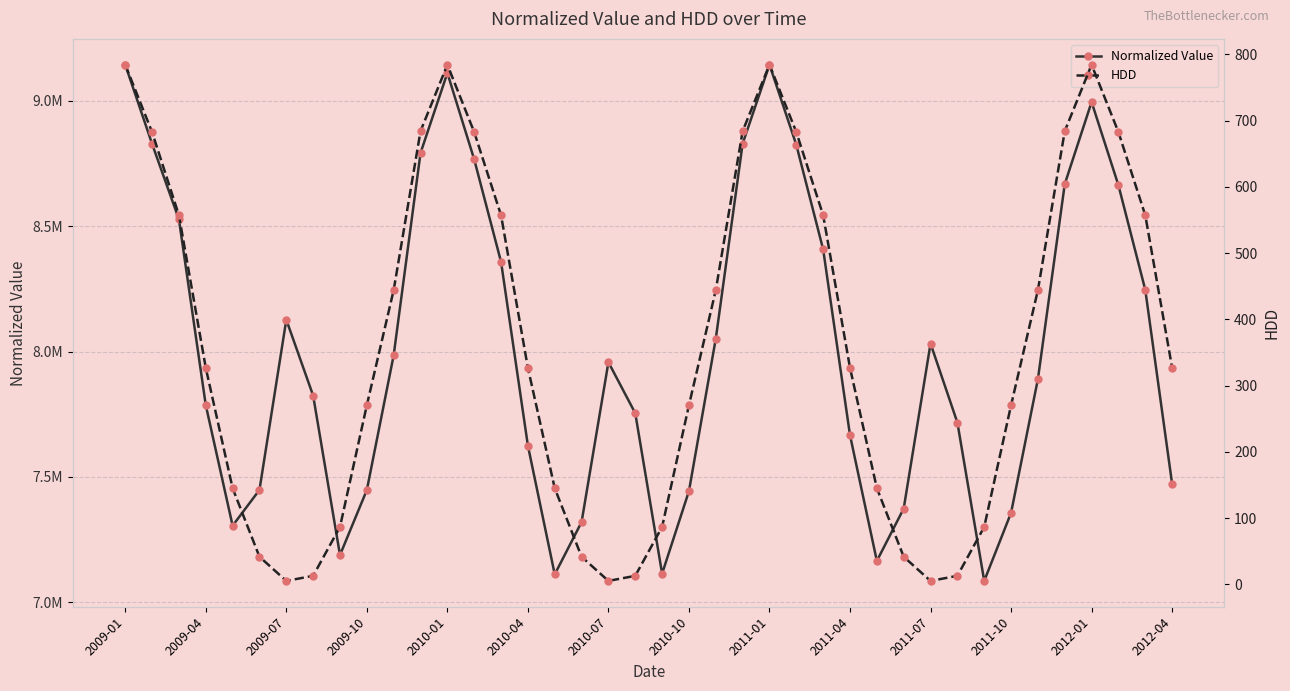

List the series in order of their overall mean, lowest first.

HDD, Normalized Value